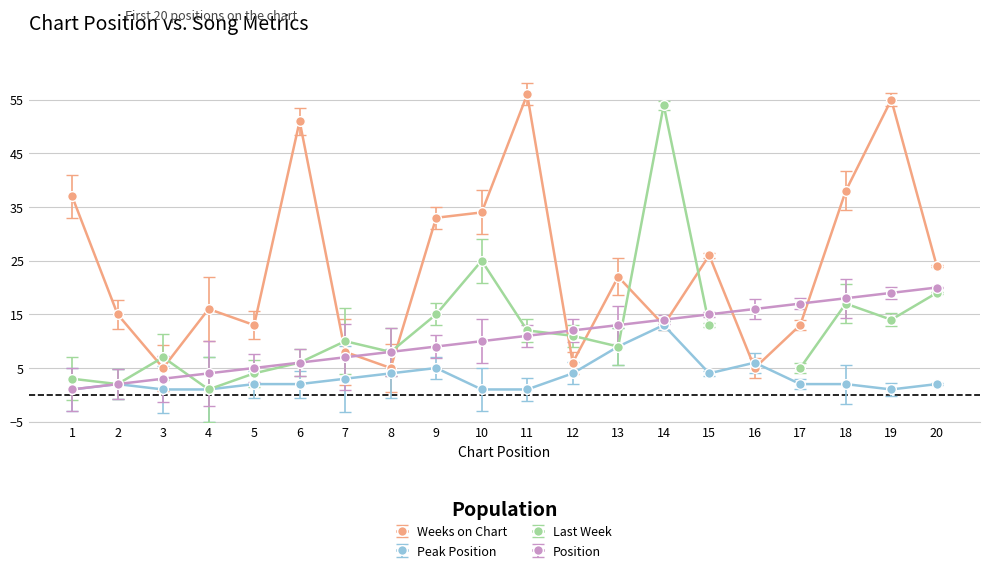

True or false: Position and Peak Position cross at least once.

False